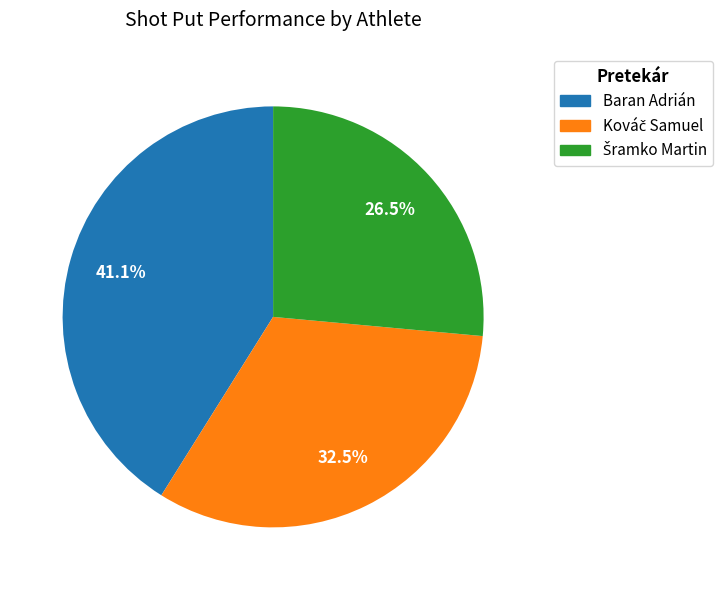

Which category has the biggest portion of the pie?

Baran Adrián